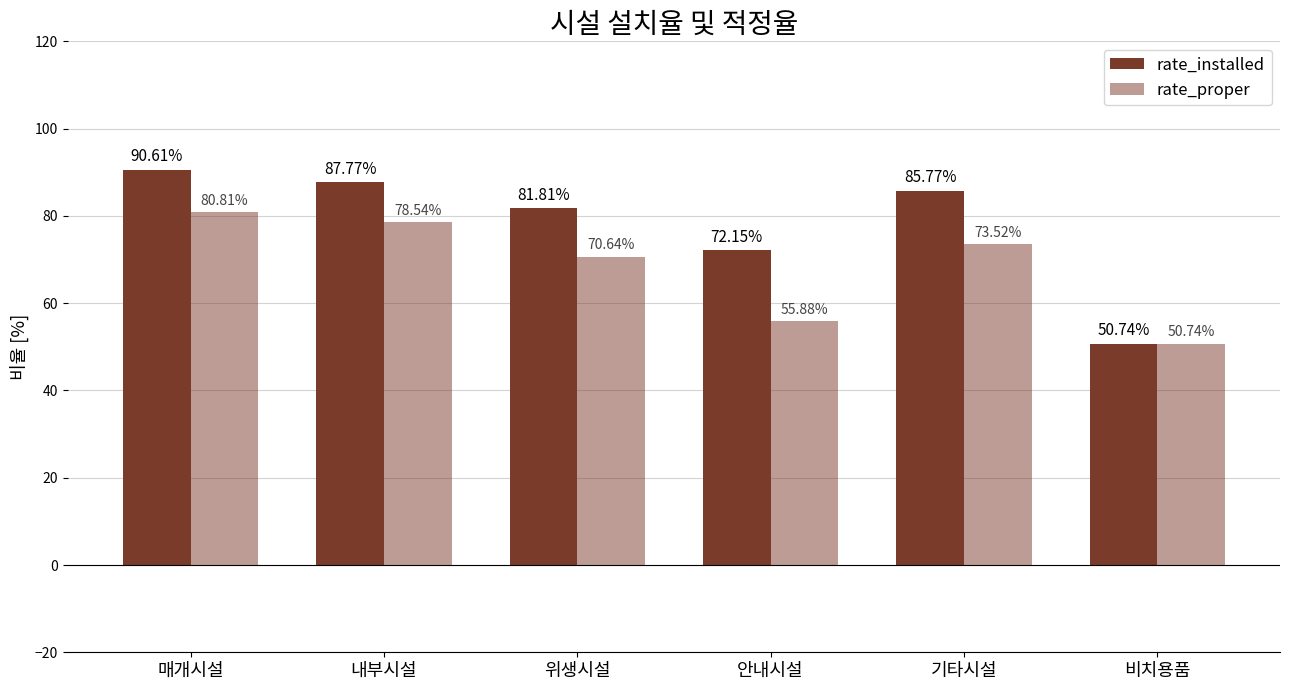

What is the label of the 2nd bar from the left?

내부시설